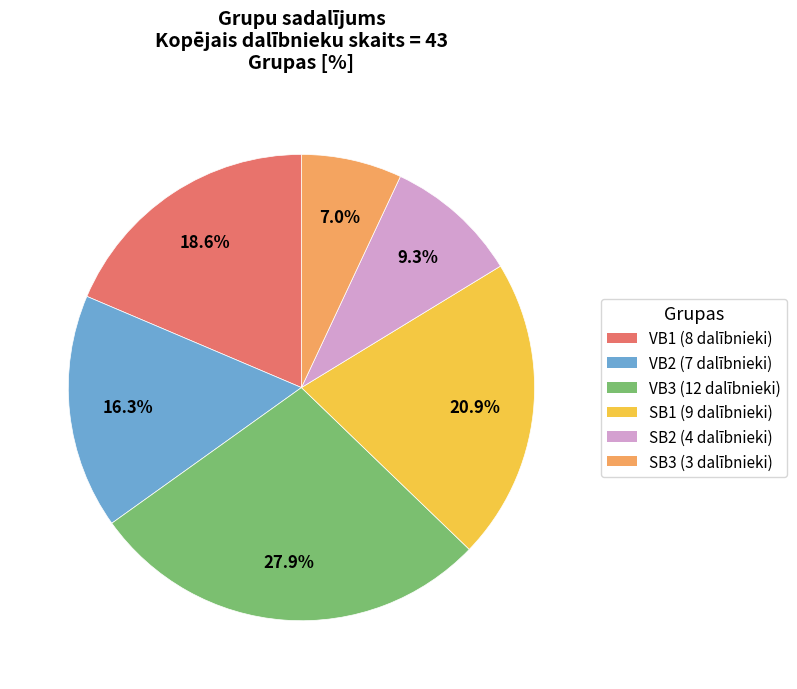

What is the ratio of the value at VB3 to the value at SB1?

1.3